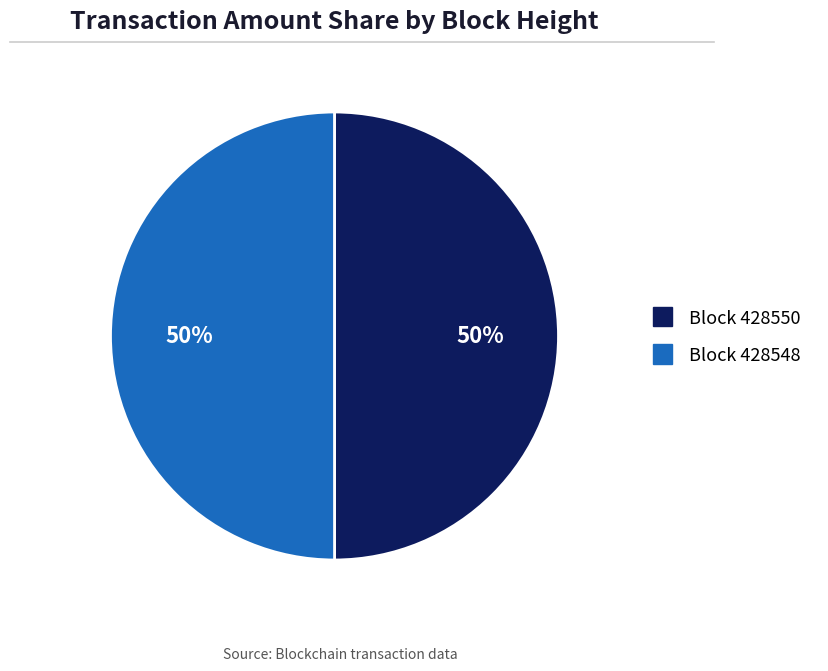

To the nearest percent, what is the average slice percentage?

50%